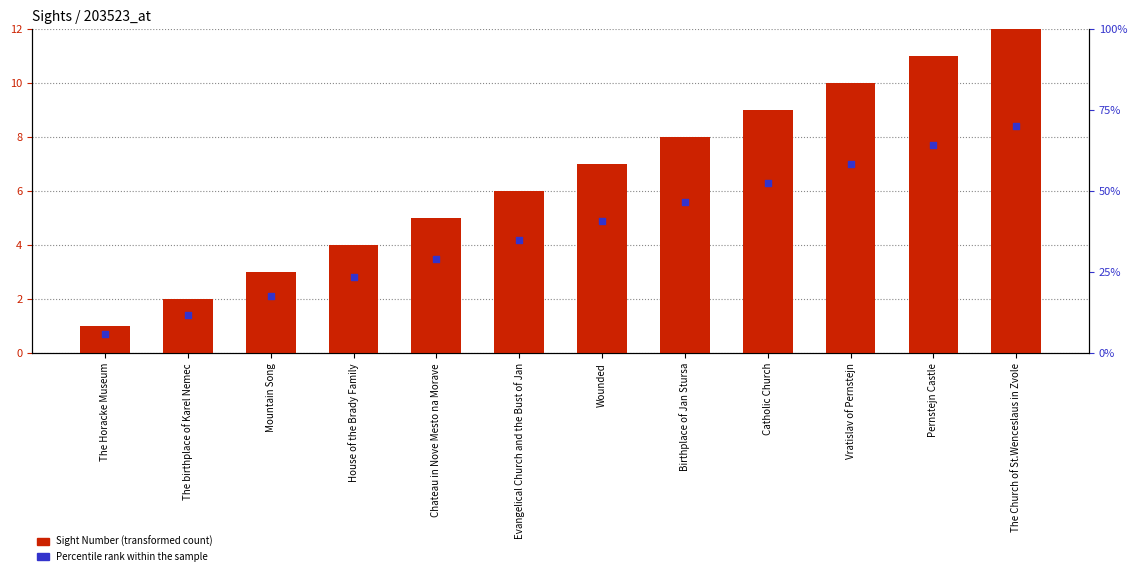

Which series has the largest total across all categories?

Sight Number